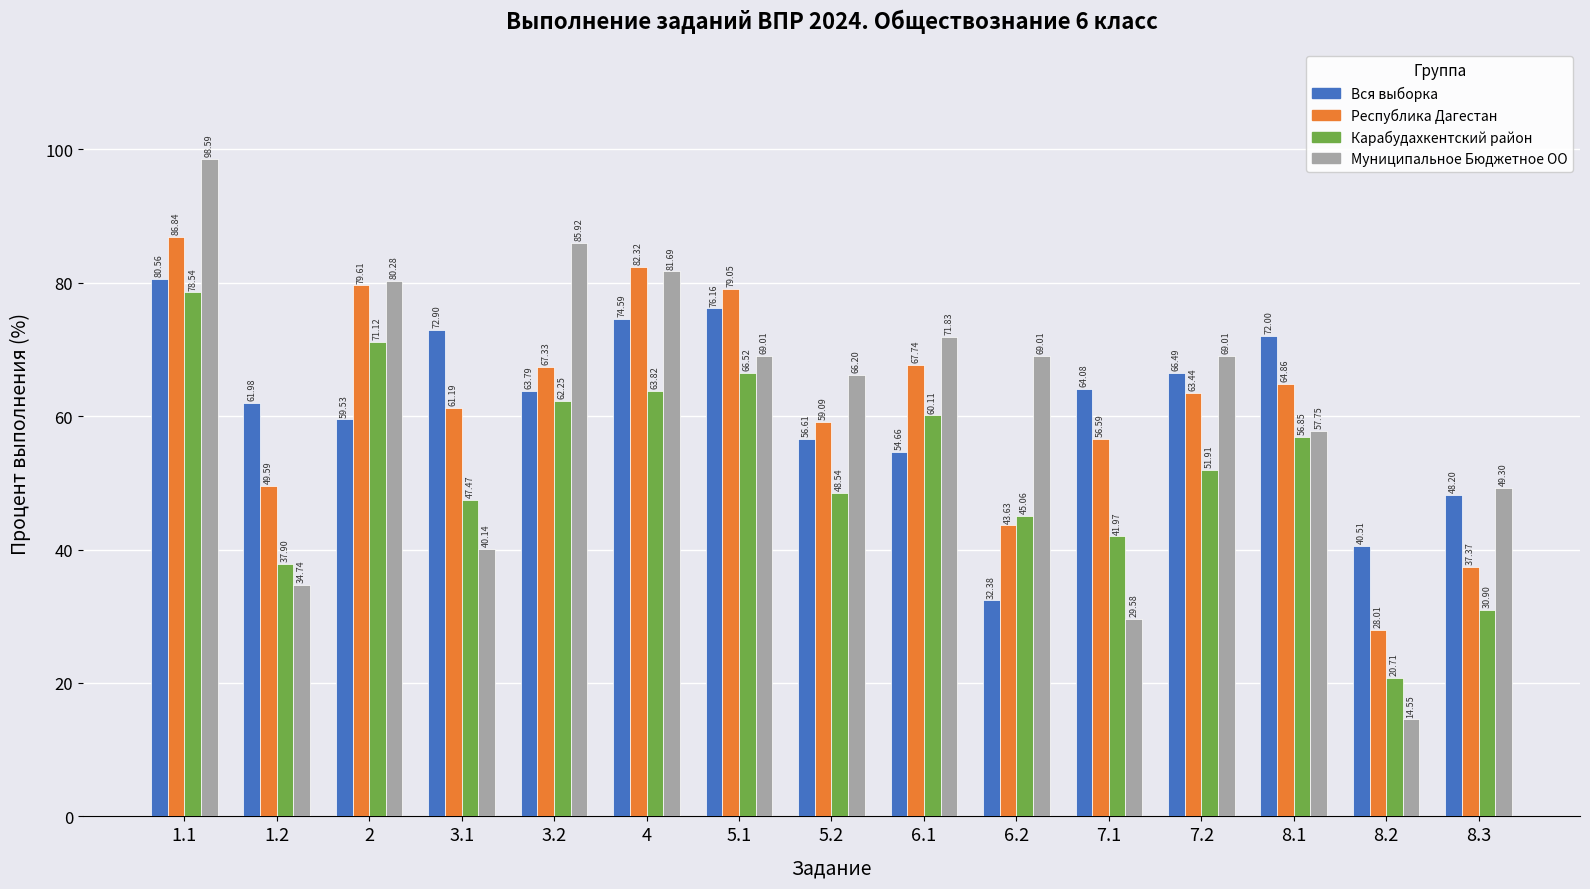

What is the label of the 6th bar from the right?

6.2